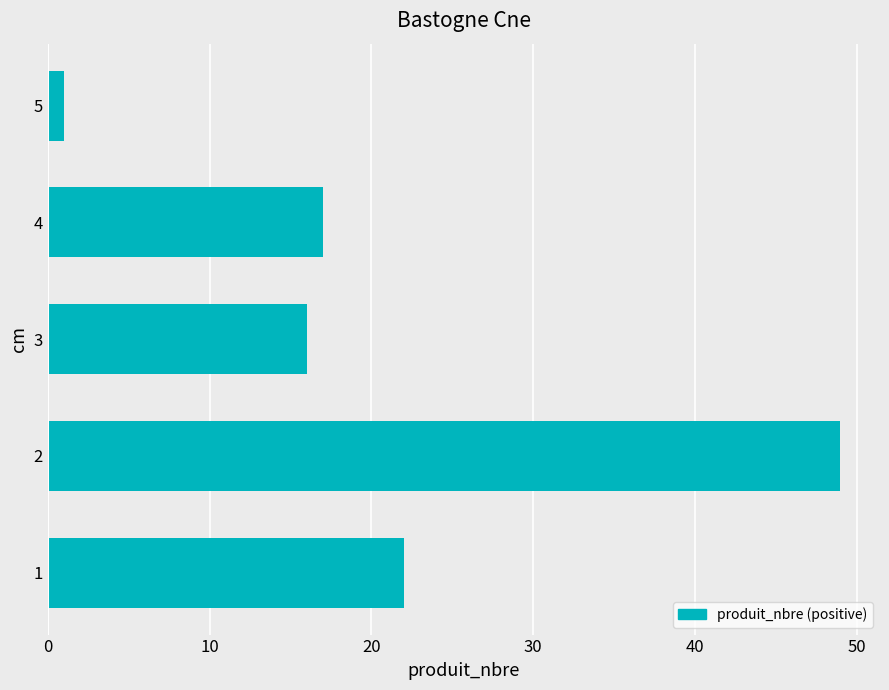

List the labels in order of value, smallest first.

5, 3, 4, 1, 2